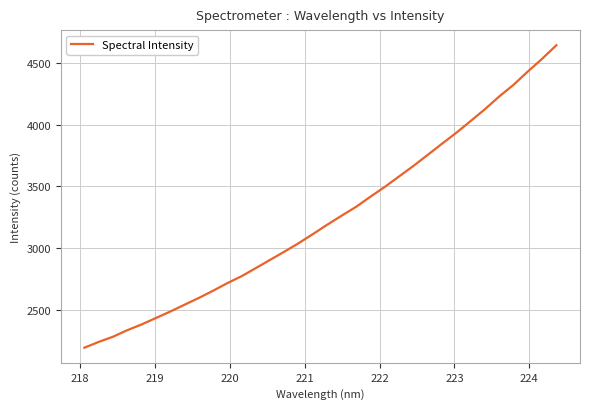

What is the minimum value shown in the chart?

2193.2